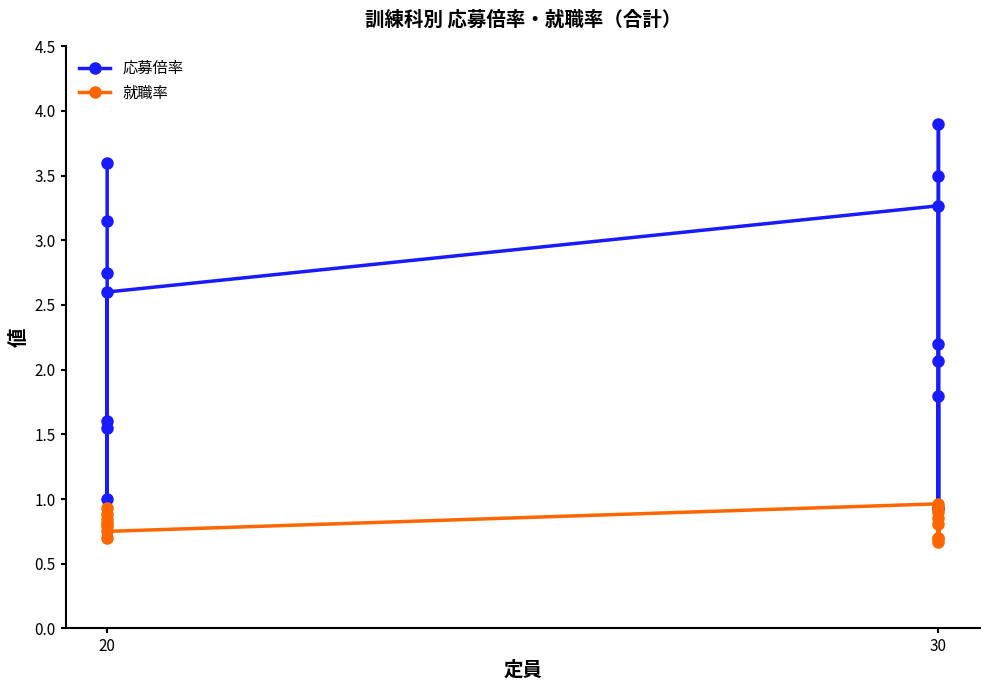

True or false: 就職率 and 応募倍率 intersect in this chart.

False